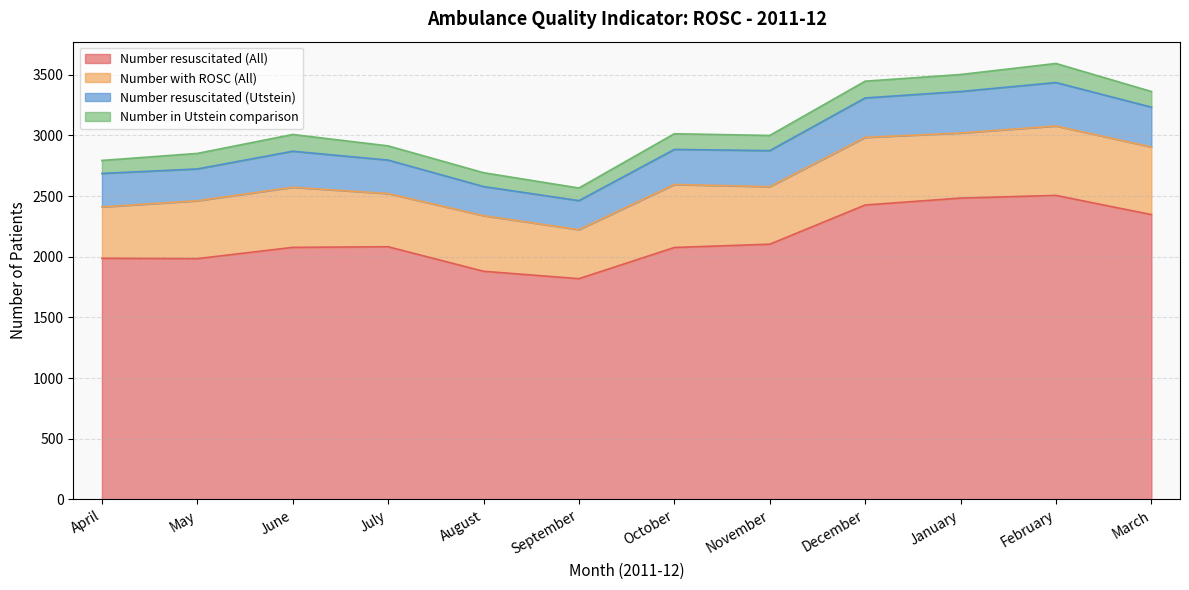

True or false: Number with ROSC (All) and Number resuscitated (All) cross at least once.

False